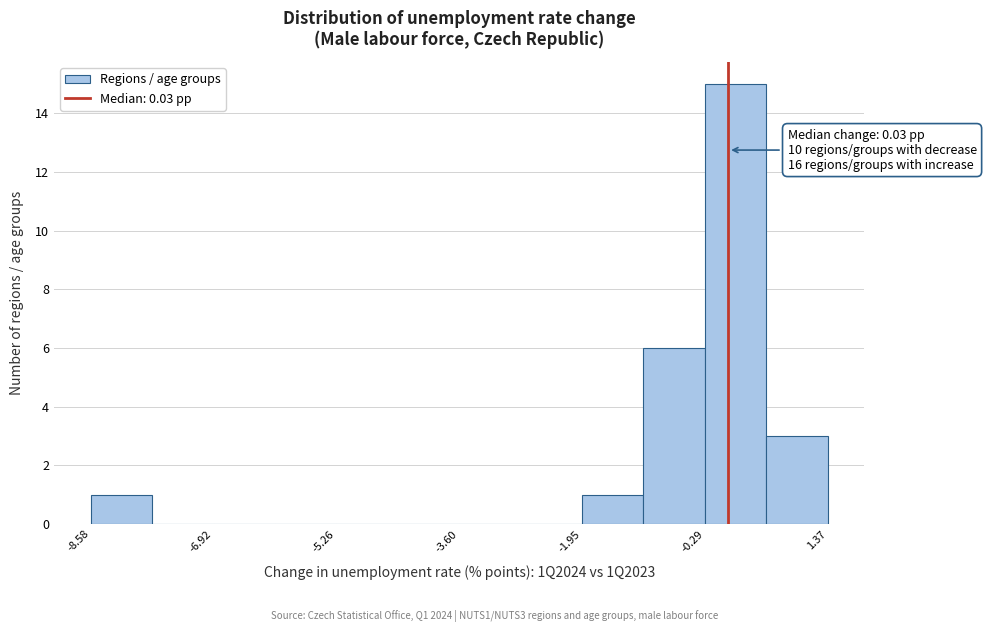

Which range on the x-axis has the tallest bar?

-0.2 to 0.6